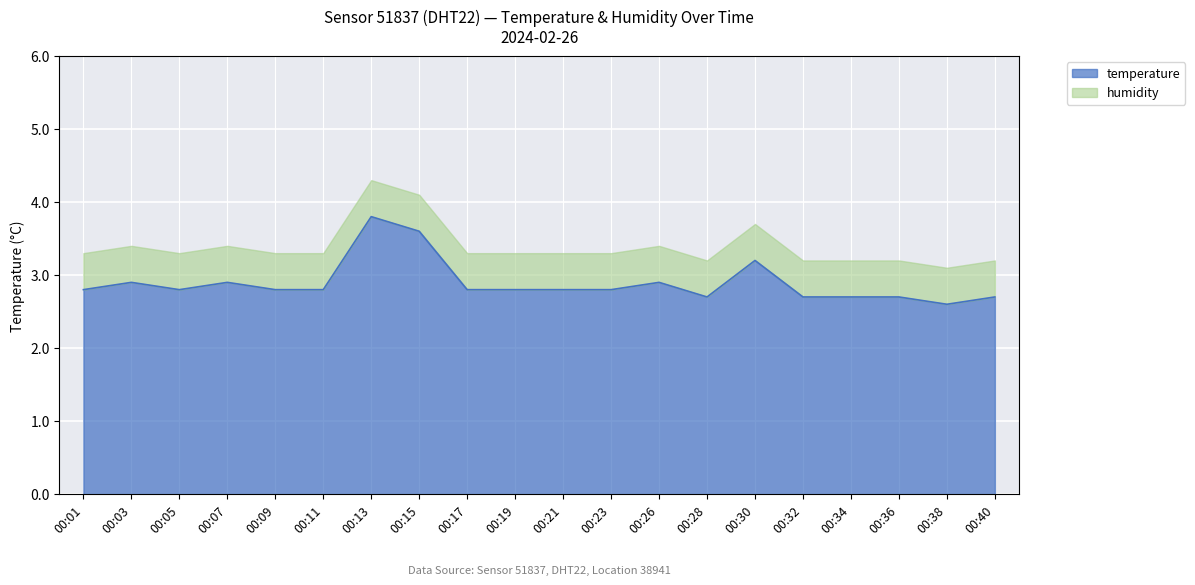

Which category has the highest value across all series?

00:13